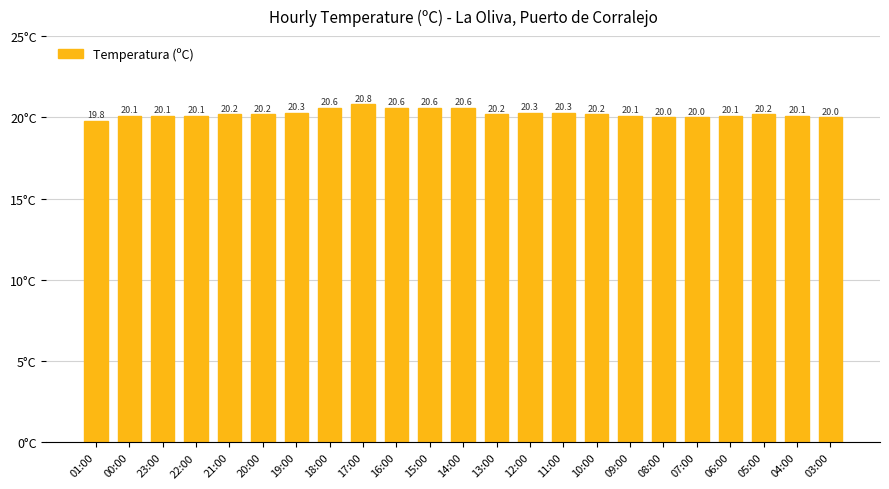

What is the sum of all values?

465.5